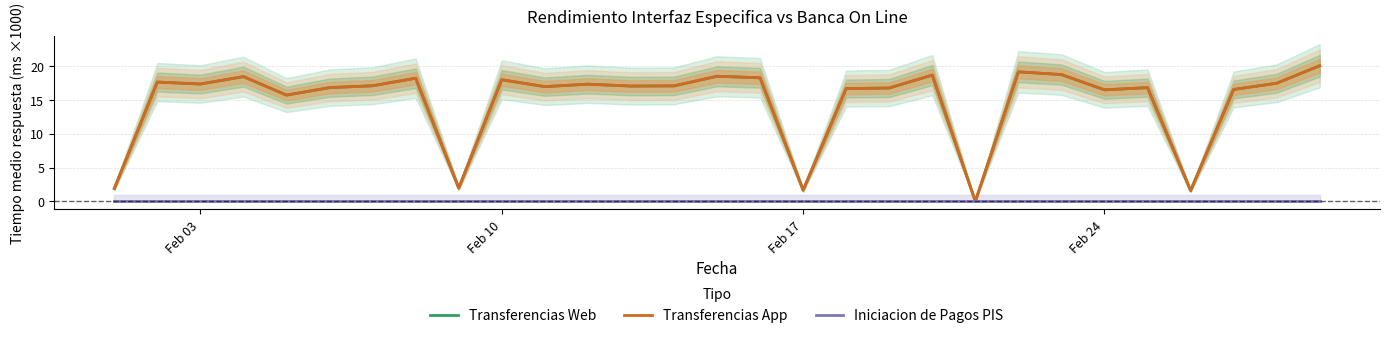

True or false: Iniciacion de Pagos PIS and Transferencias Web cross at least once.

False